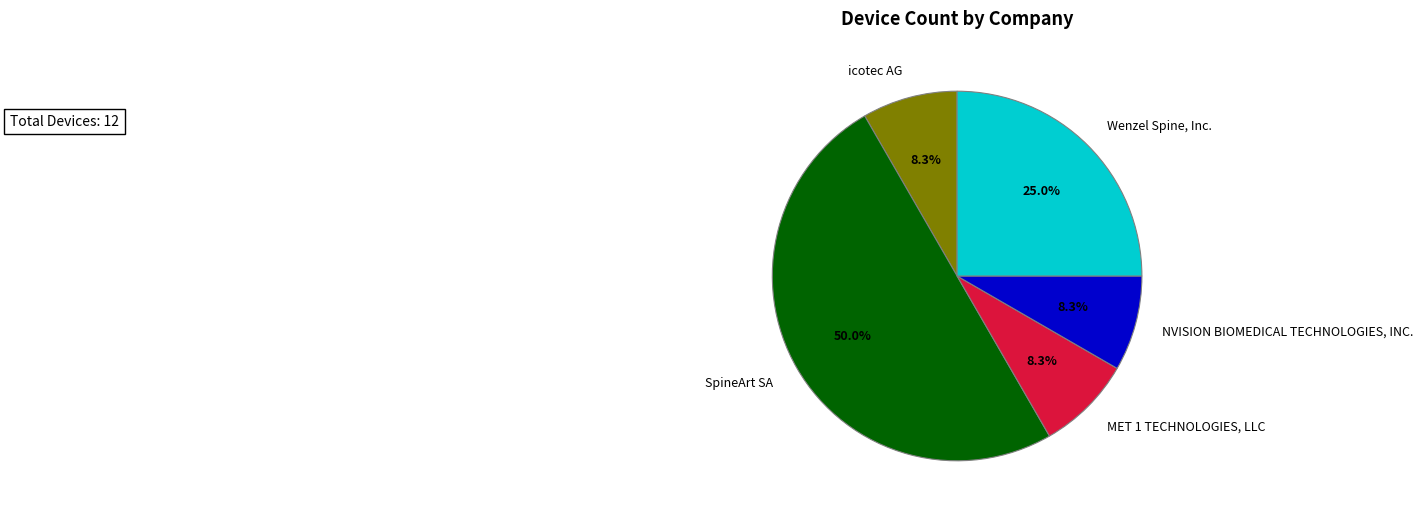

What is the ratio of the value at Wenzel Spine, Inc. to the value at icotec AG?

3.0